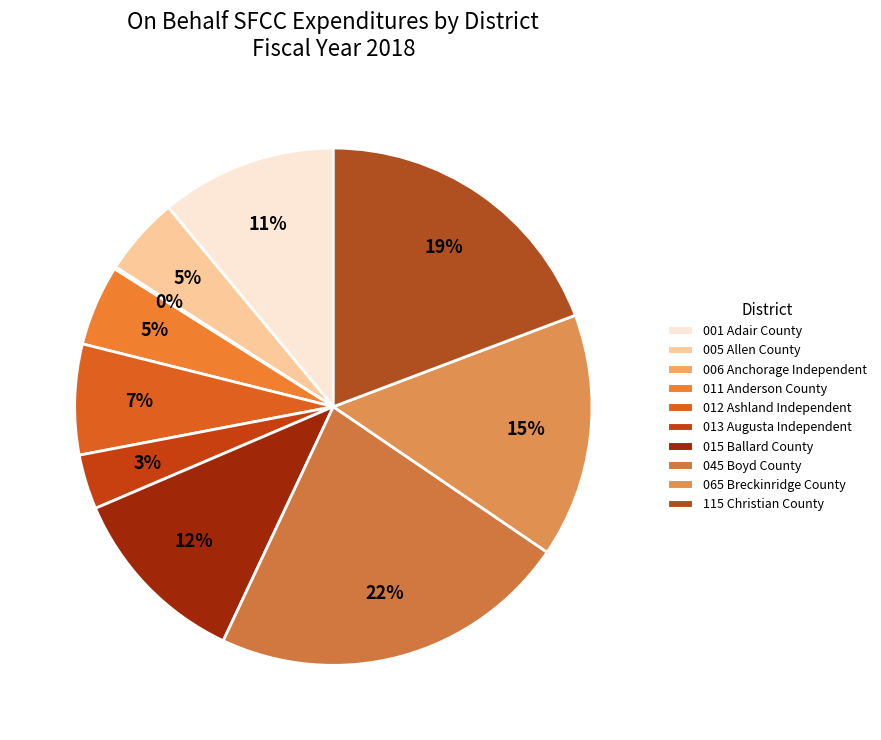

The 015 Ballard County slice represents 26% of the pie. True or false?

False